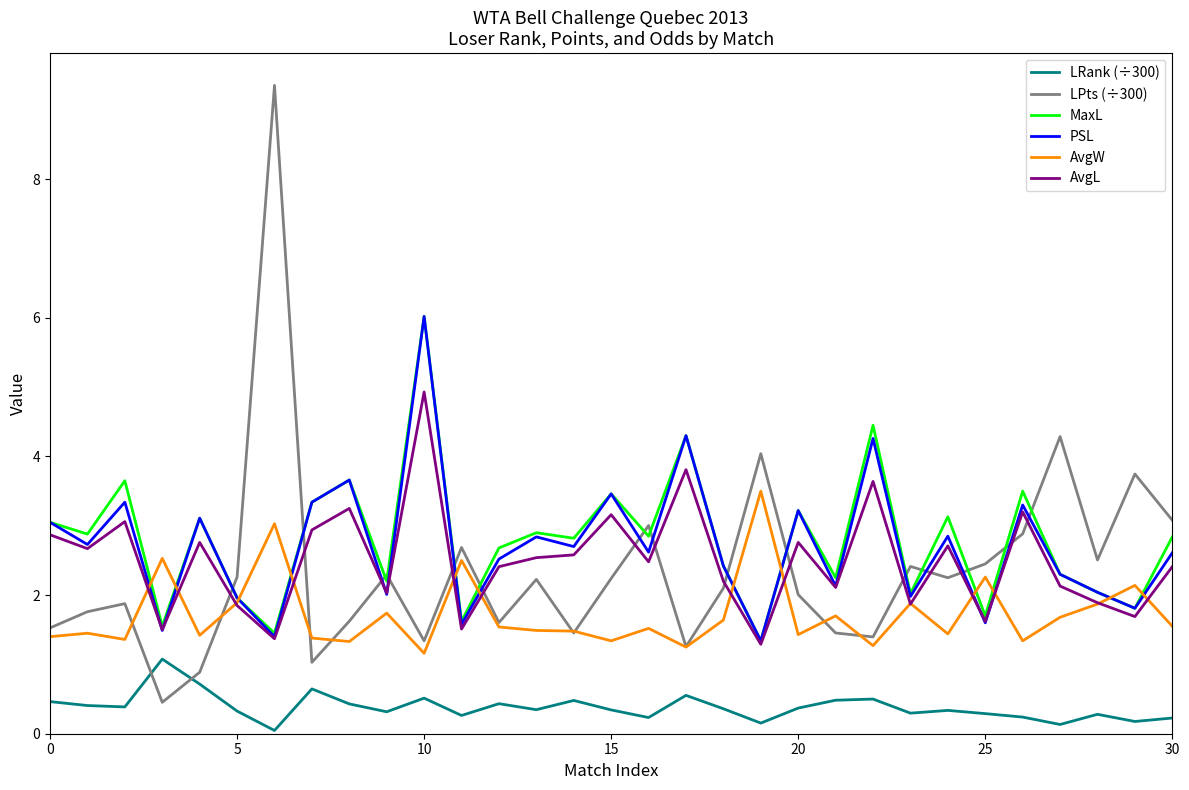

How many times do LPts (÷300) and LRank (÷300) cross each other?

2